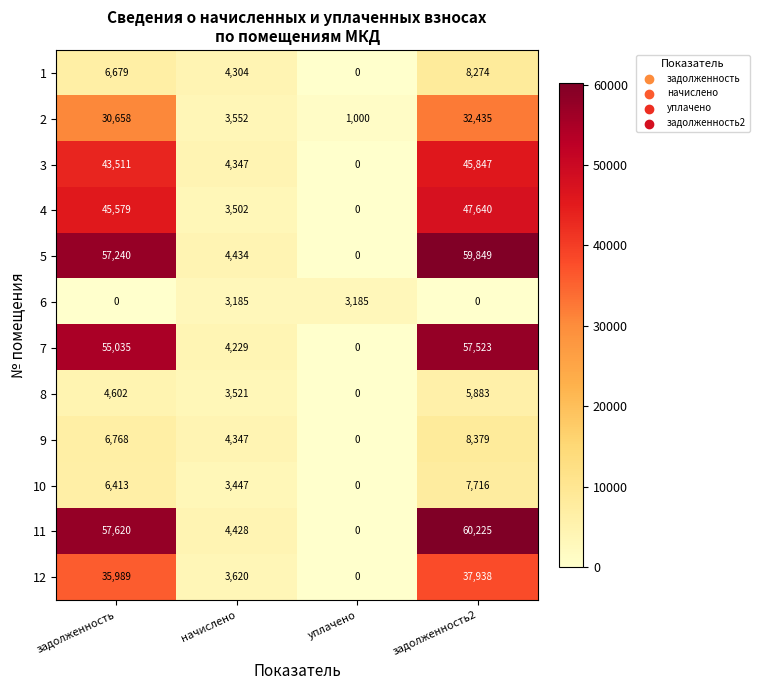

Which series has the largest total across all categories?

11